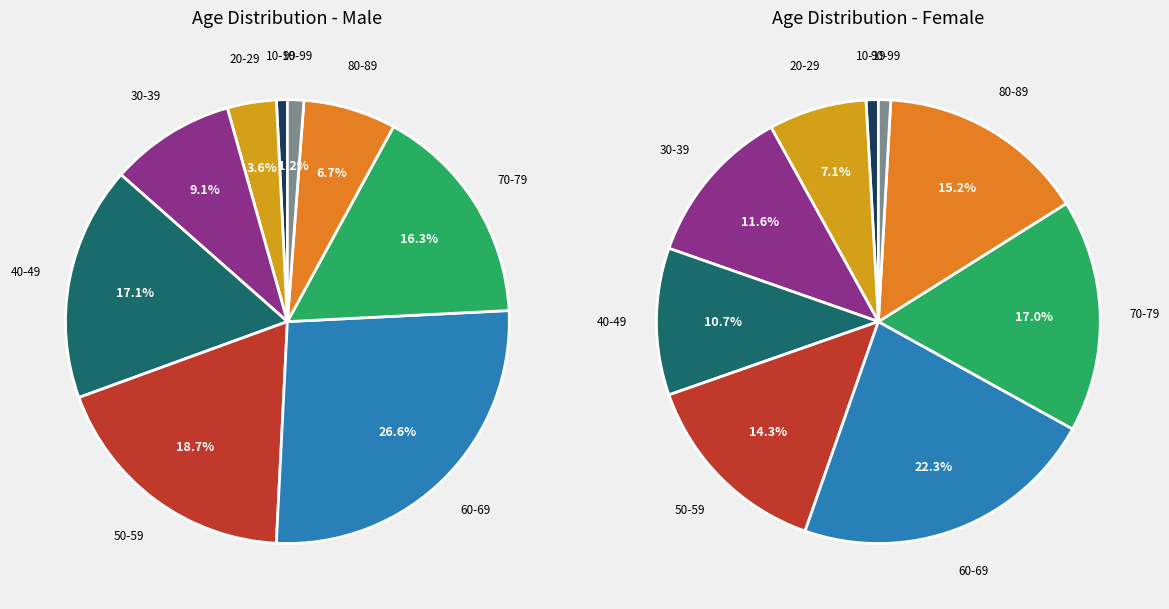

Is there a majority slice in this chart?

No